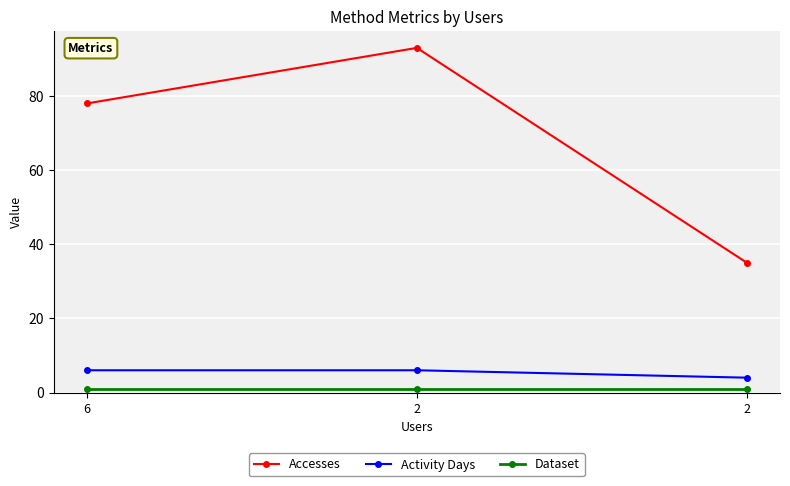

Rank the series by their maximum value, from lowest to highest.

Dataset, Activity Days, Accesses